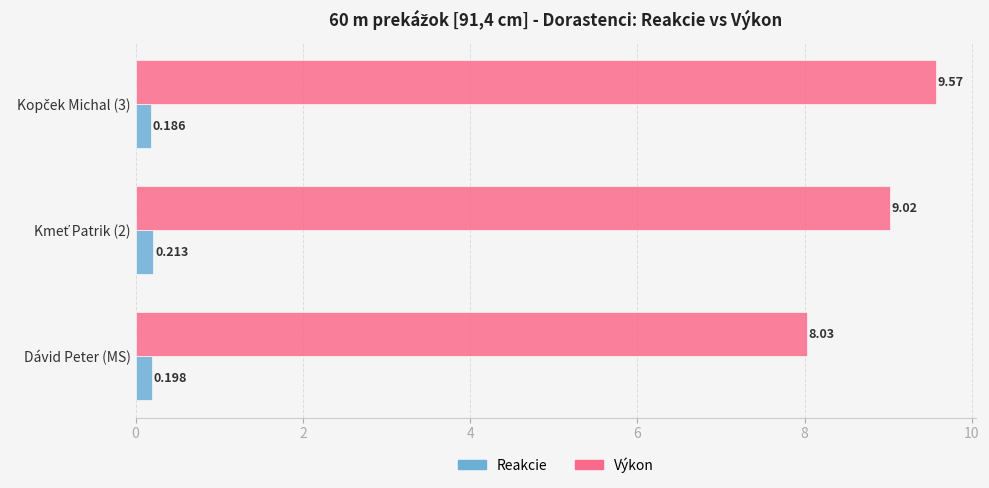

List the series in order of their peak value, highest first.

Výkon, Reakcie